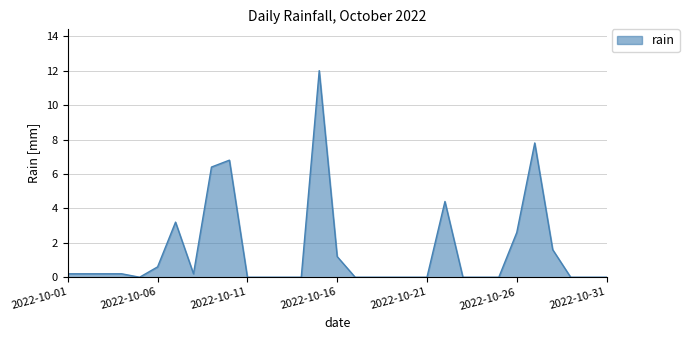

What is the difference between the maximum and minimum values?

12.0